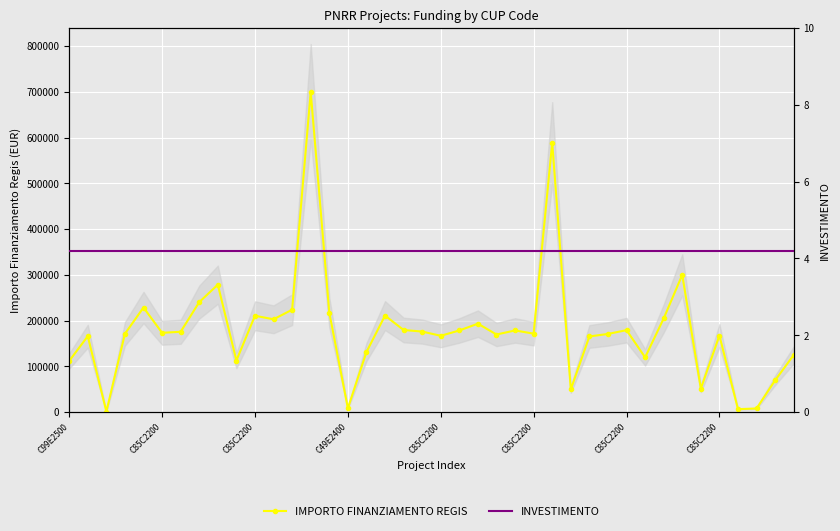

Between 19 and 34, which series saw the biggest shift?

IMPORTO FINANZIAMENTO REGIS